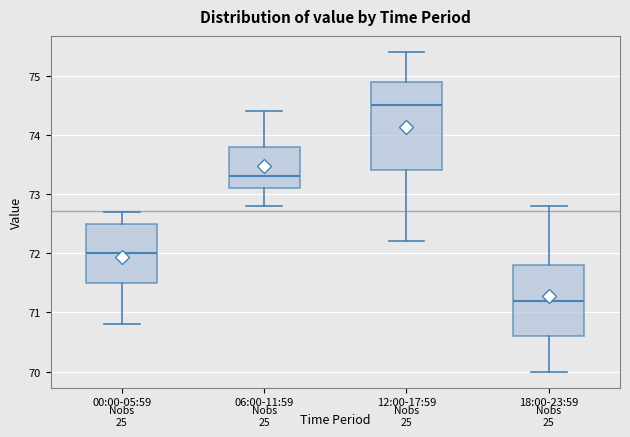

Reading left to right, read every box against the y-axis: the position of its median line, the range the box covers, and the ends of its whiskers. The values are not printed on the chart, so give them approximately, as read against the axis.

00:00-05:59: median 72.0, box 71.5 to 72.5, whiskers 70.8 to 72.7
06:00-11:59: median 73.3, box 73.1 to 73.8, whiskers 72.8 to 74.4
12:00-17:59: median 74.5, box 73.4 to 74.9, whiskers 72.2 to 75.4
18:00-23:59: median 71.2, box 70.6 to 71.8, whiskers 70.0 to 72.8